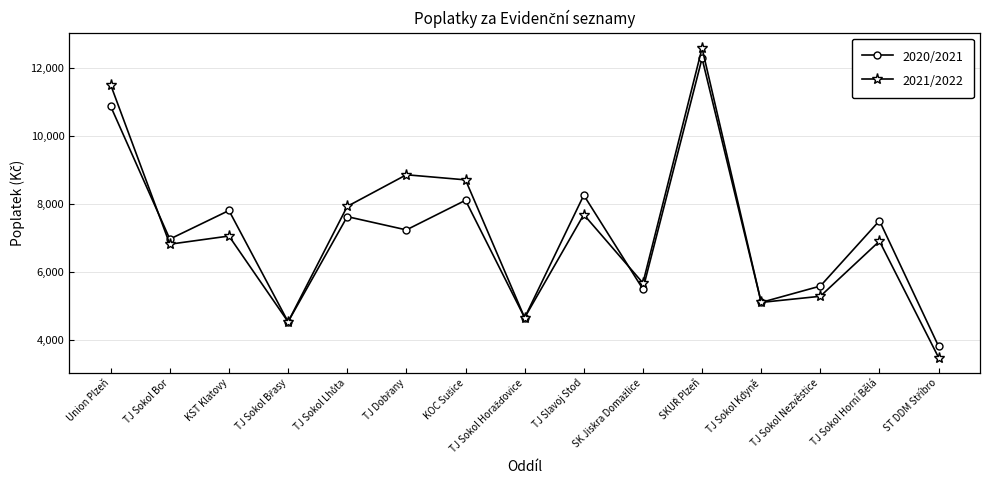

At which category does 2021/2022 reach its first local peak?

KST Klatovy